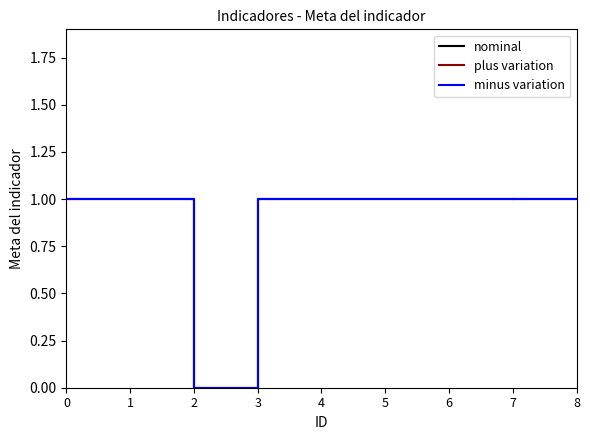

True or false: nominal and minus variation cross at least once.

False